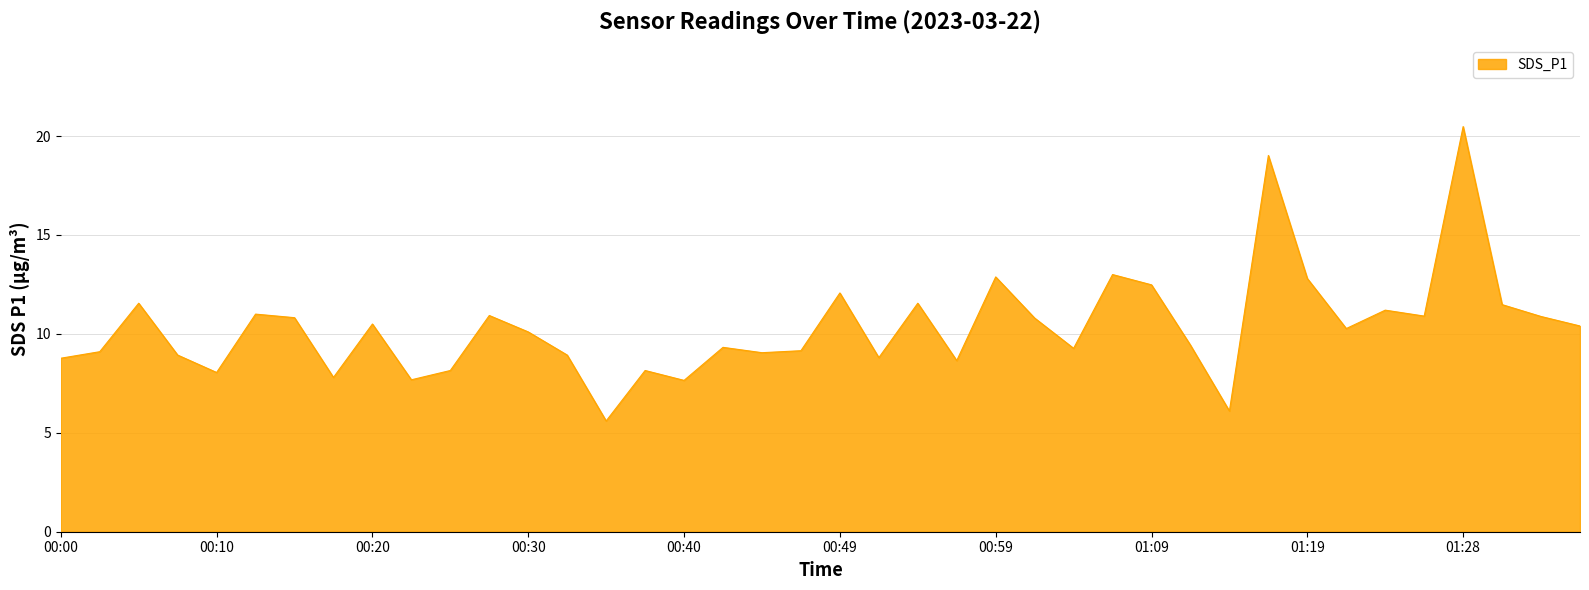

What is the smallest value displayed?

5.6